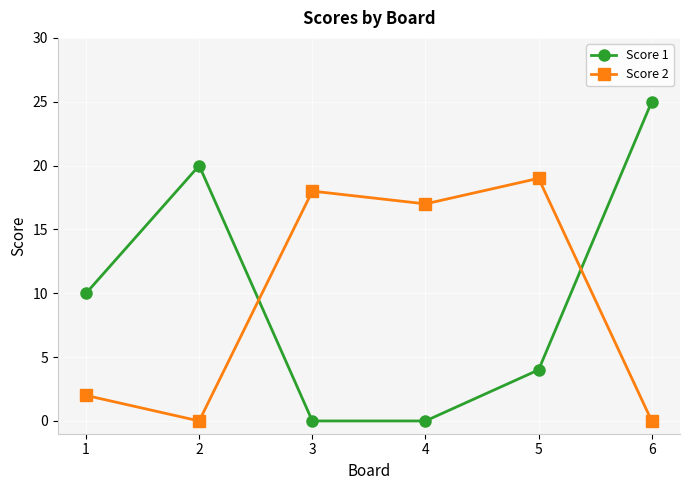

What is the sum of all Score 2 values?

56